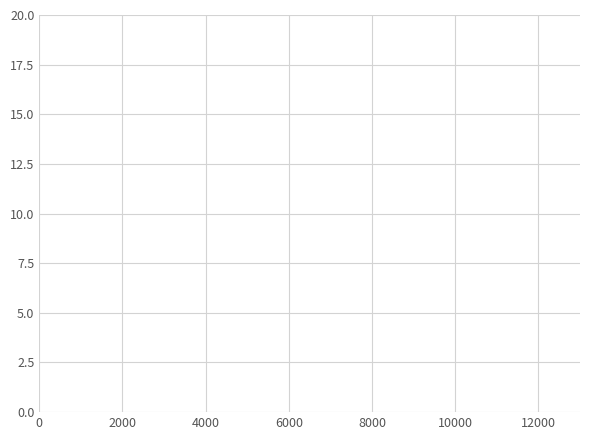

What is the maximum value shown in the chart?

9